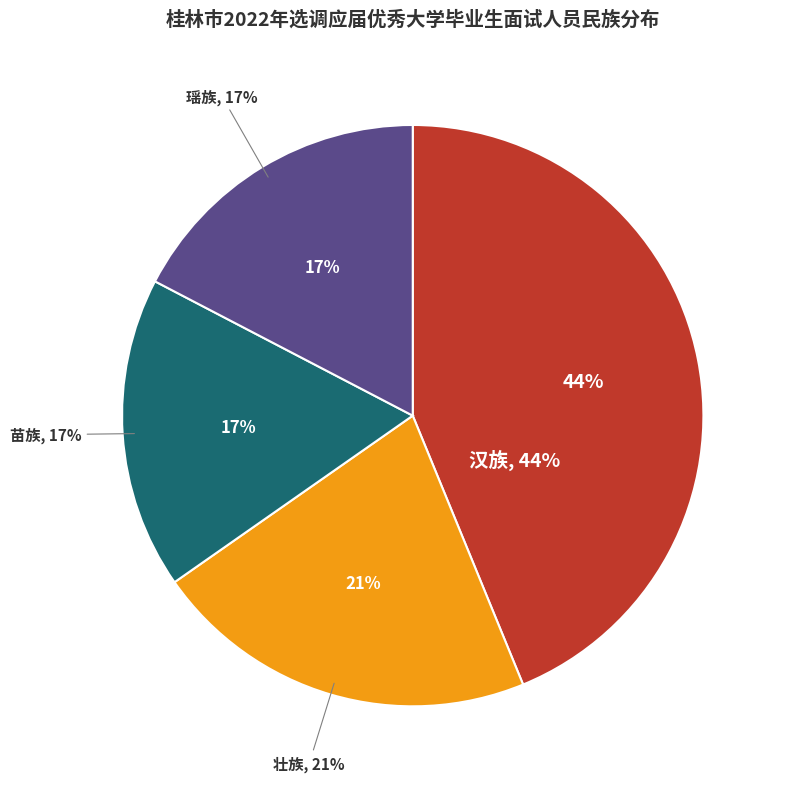

Which category has the smallest portion of the pie?

苗族